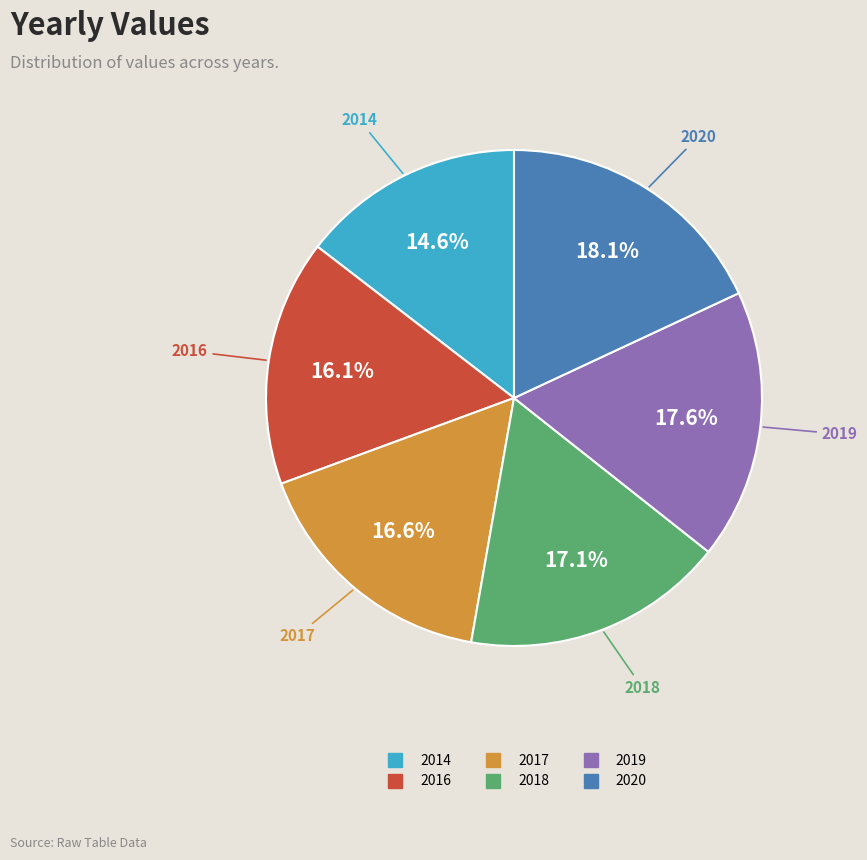

To the nearest percent, what is the combined percentage of 2016 and 2020?

34%